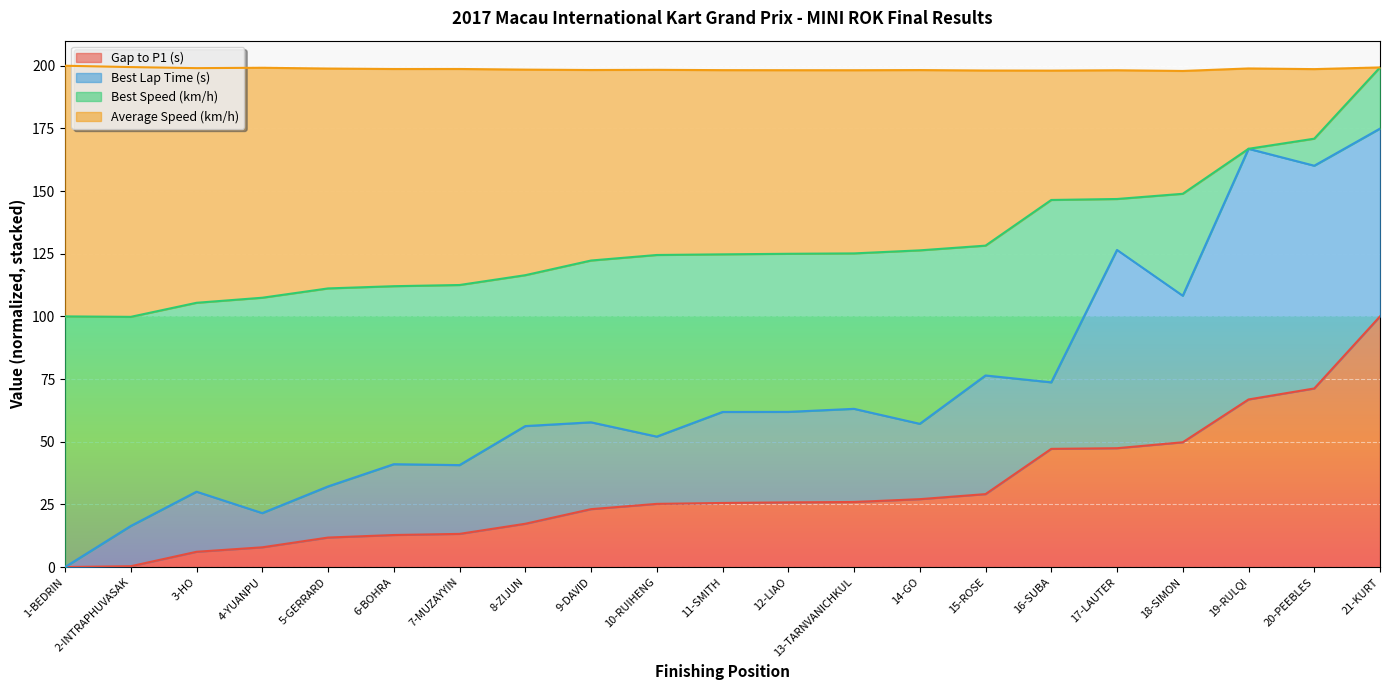

What is the maximum value for Gap to P1 (s)?

100.0